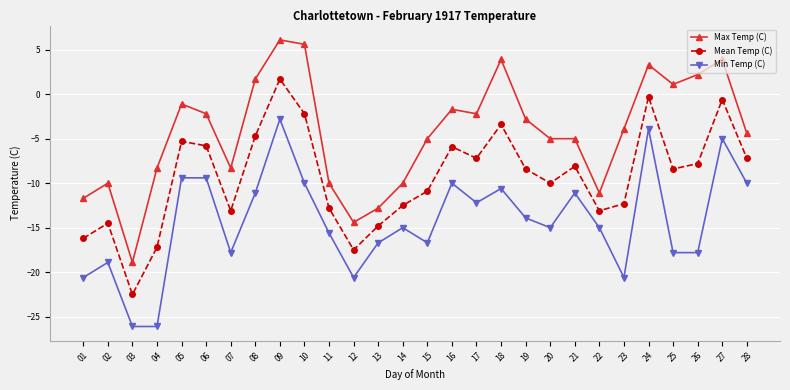

What is the value of the Mean Temp (C) point at the 21st from the left?

-8.1